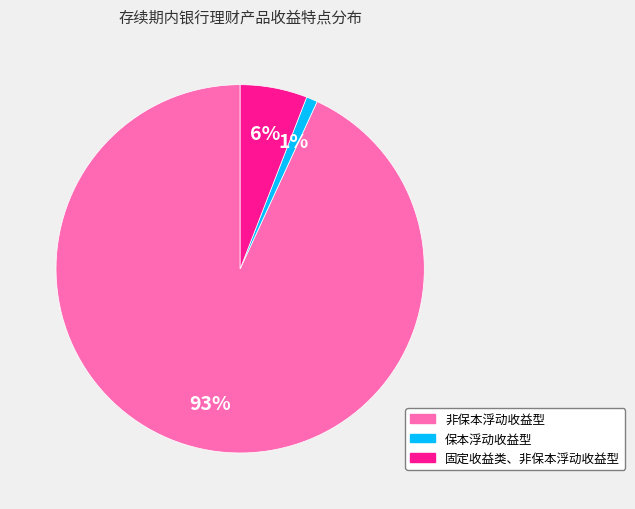

Combined, do 保本浮动收益型 and 固定收益类、非保本浮动收益型 account for over 50%?

No